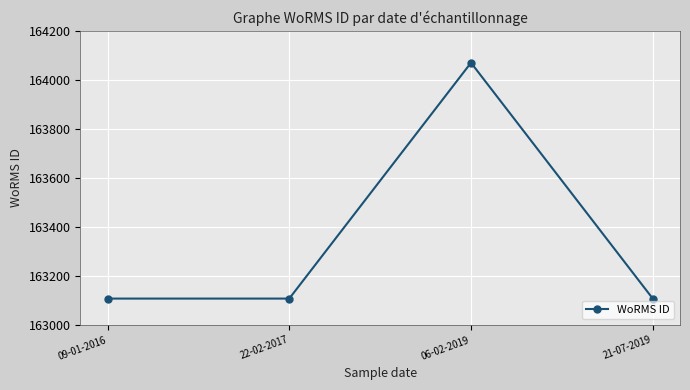

What is the label of the 2nd point from the left?

22-02-2017